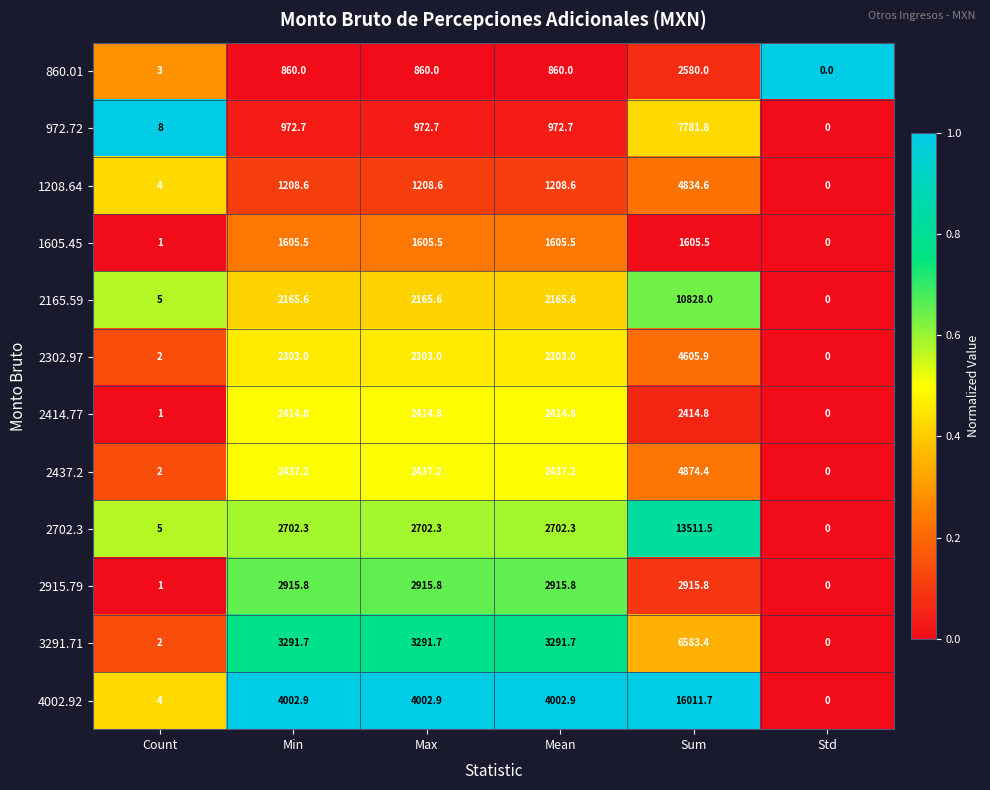

Which series has the largest range (max minus min)?

4002.92